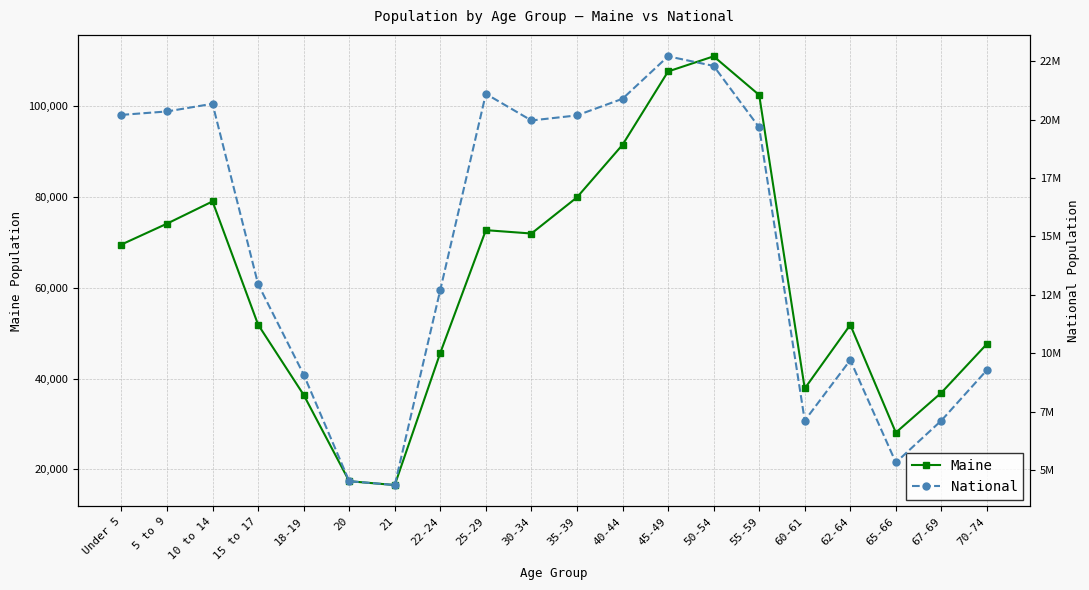

The value of Maine at 18-19 is 59301. True or false?

False